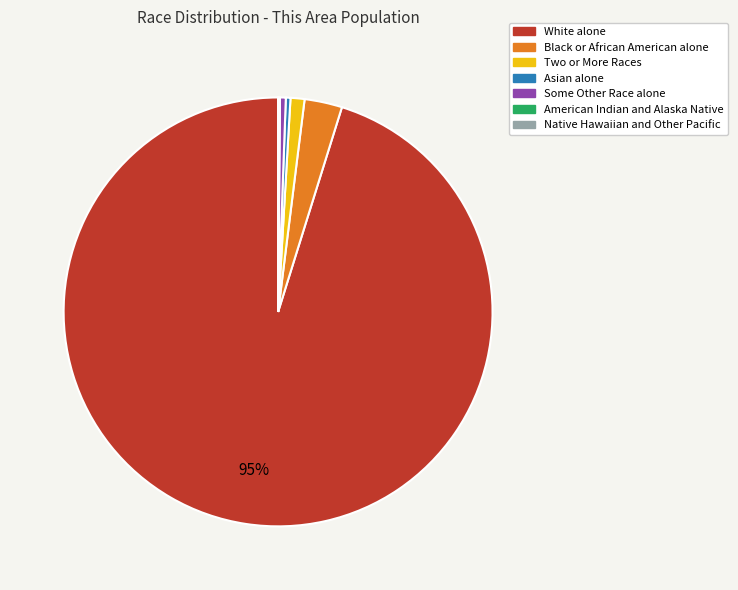

To the nearest percent, what is the average slice percentage?

14%